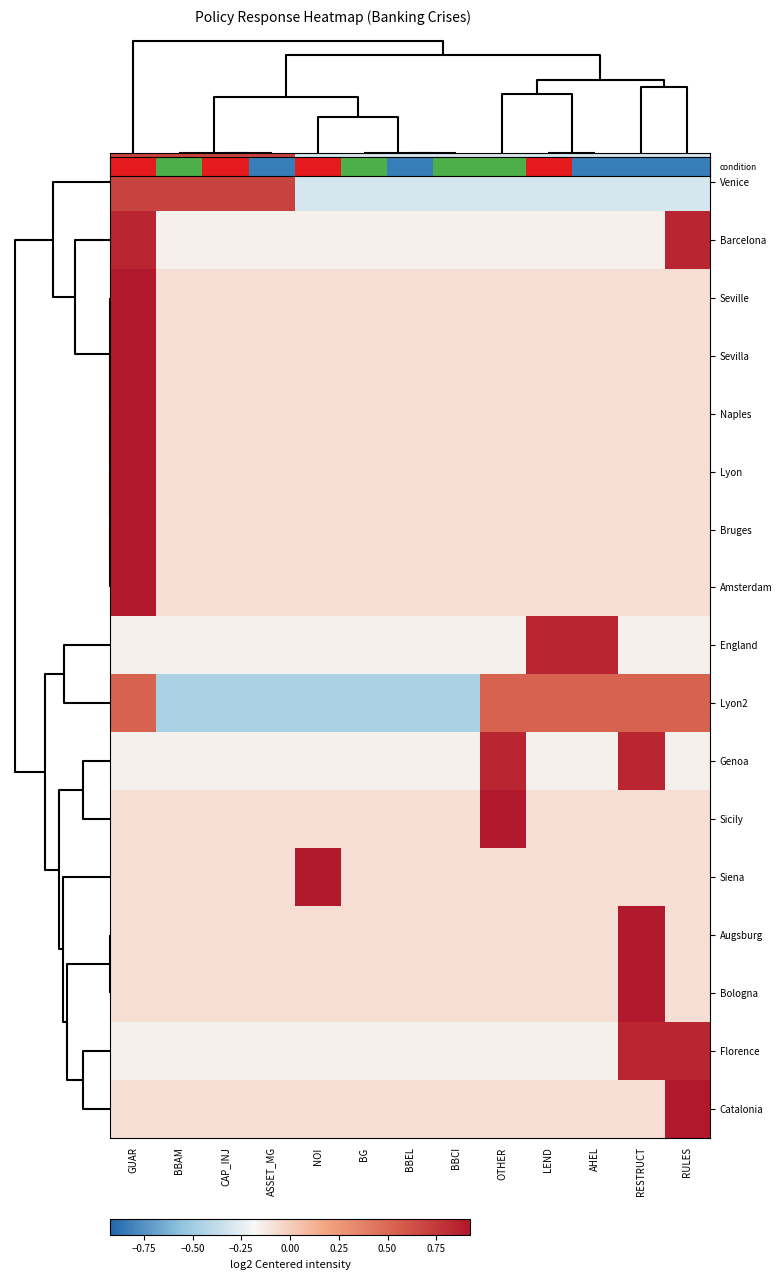

List the series in order of their peak value, highest first.

condition, Seville, Sevilla, Naples, Lyon, Bruges, Amsterdam, Sicily, Siena, Augsburg, Bologna, Catalonia, Barcelona, England, Genoa, Florence, Lyon2